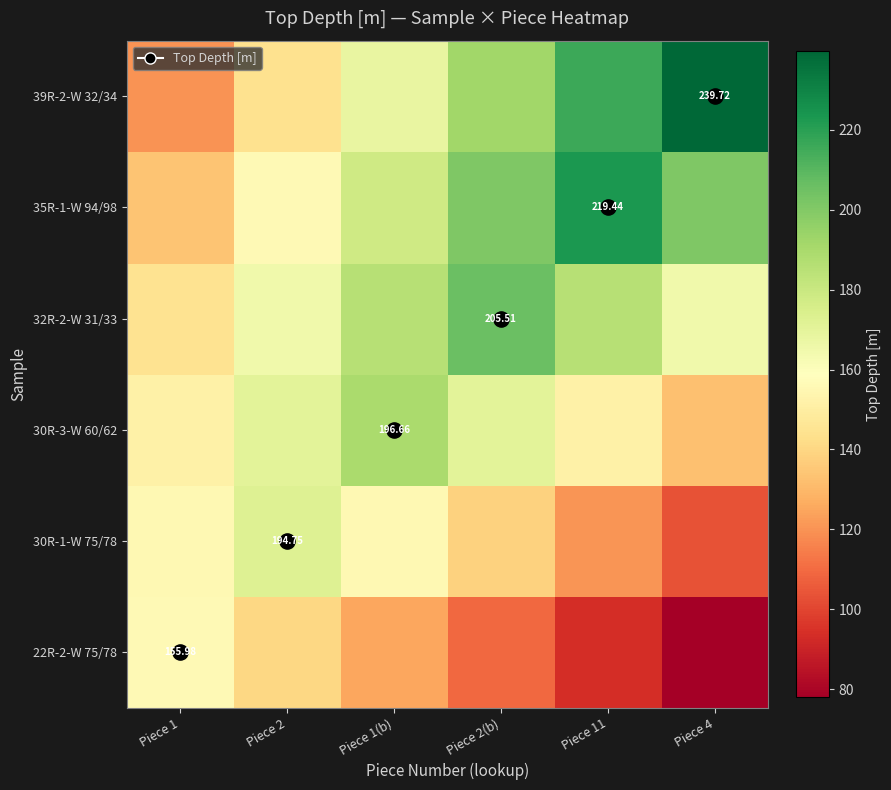

Which has a higher value, Piece 4 or Piece 1(b)?

Piece 1(b)